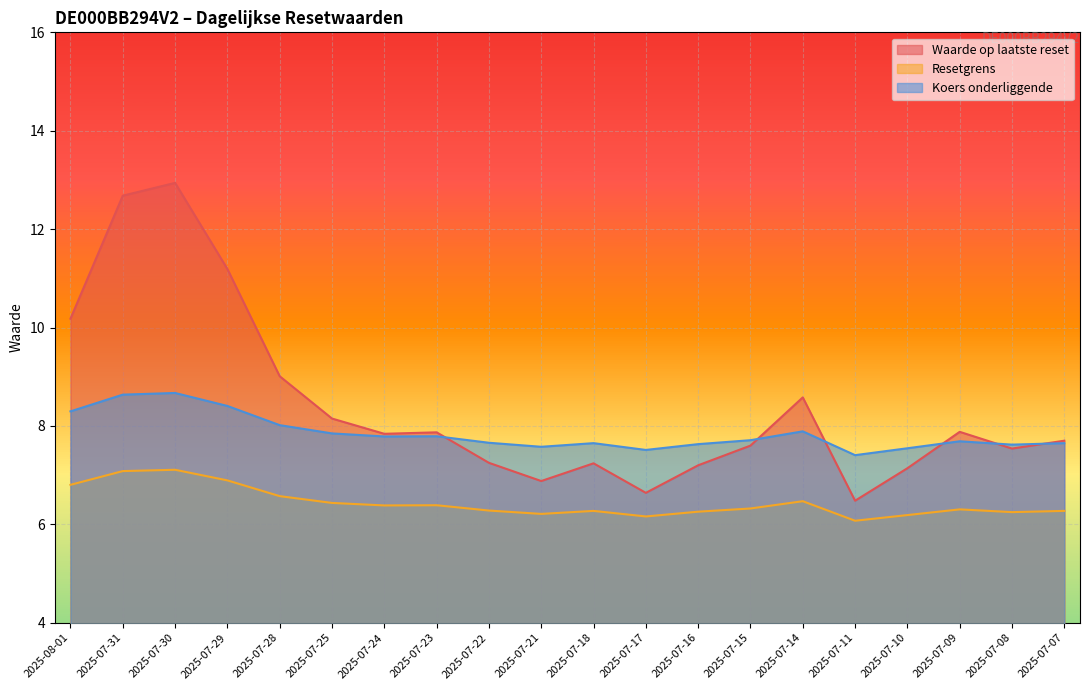

True or false: Resetgrens has a value of 6.2 at 2025-07-10.

True